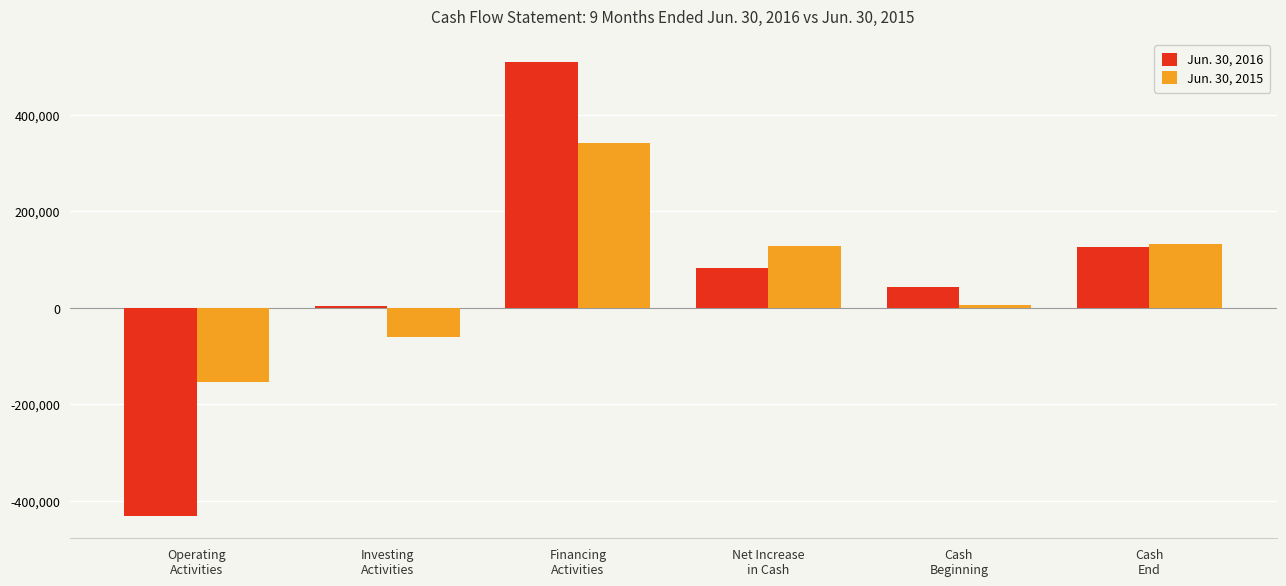

Is it true that Jun. 30, 2015 equals -238618 at Operating
Activities?

False